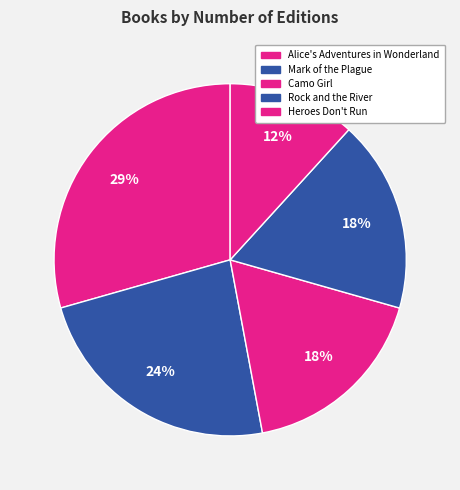

Combined, what portion of the pie is Alice's Adventures in Wonderland and Heroes Don't Run?

41.2%